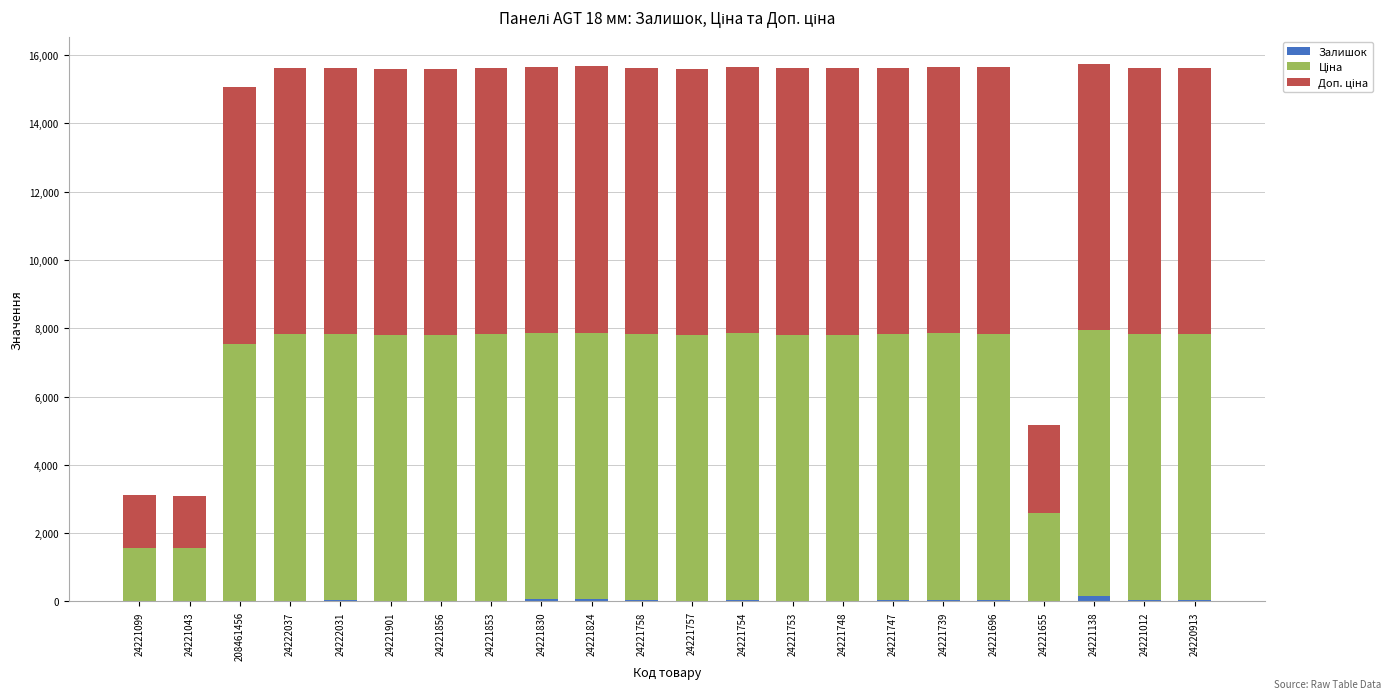

At which label is Ціна closest to 4670?

24221655